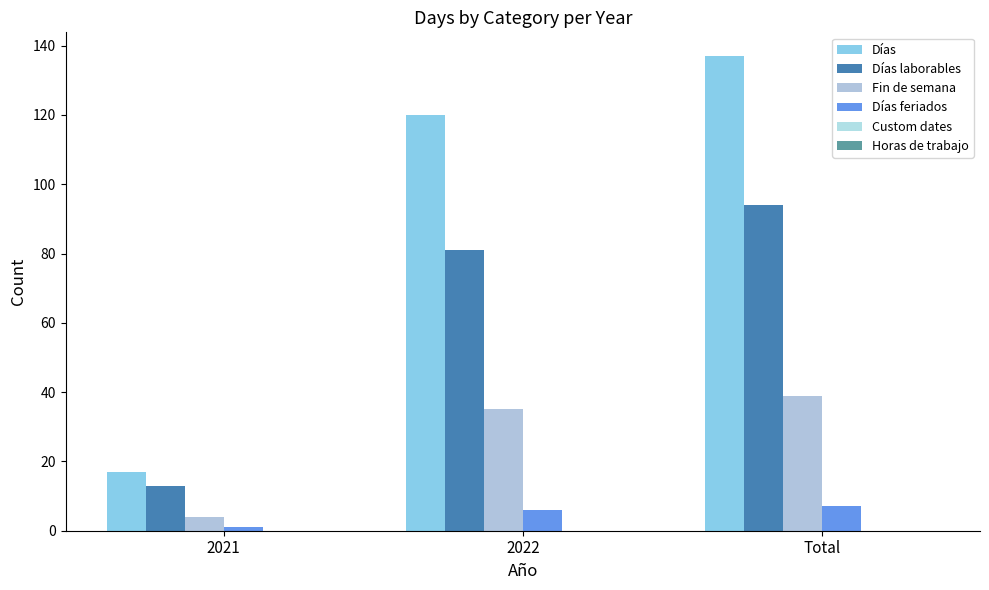

How many categories are shown in the chart?

3